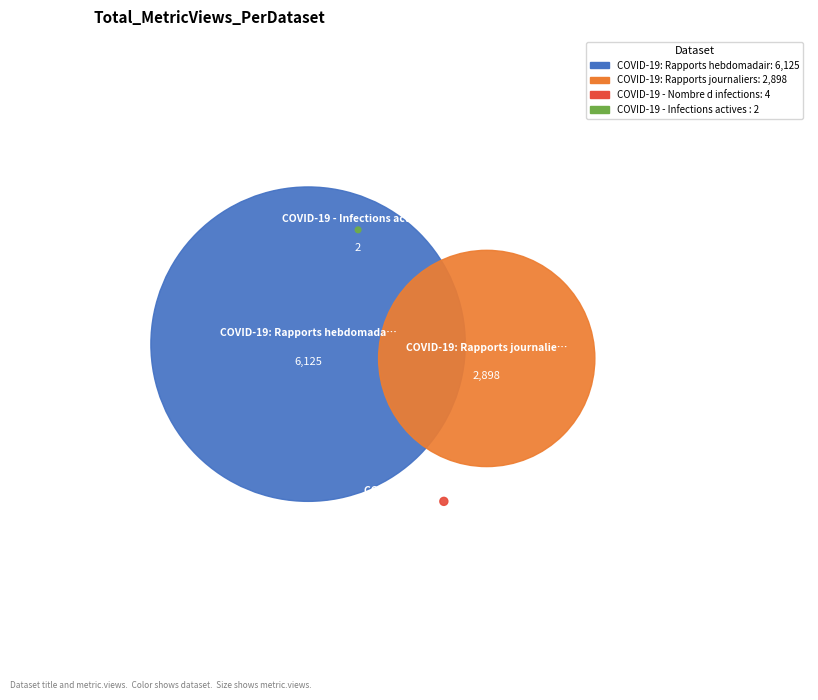

Is it true that COVID-19 - Infections actives par age is 9% of the pie?

False